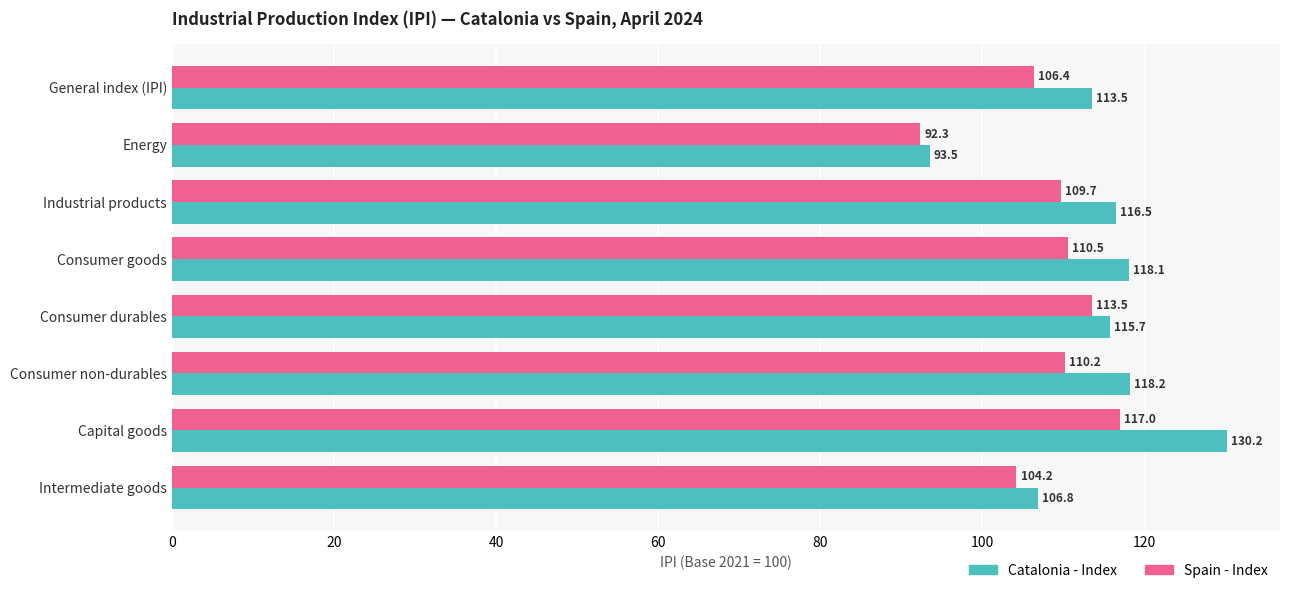

What are all the series names shown in the legend?

Catalonia - Index, Spain - Index